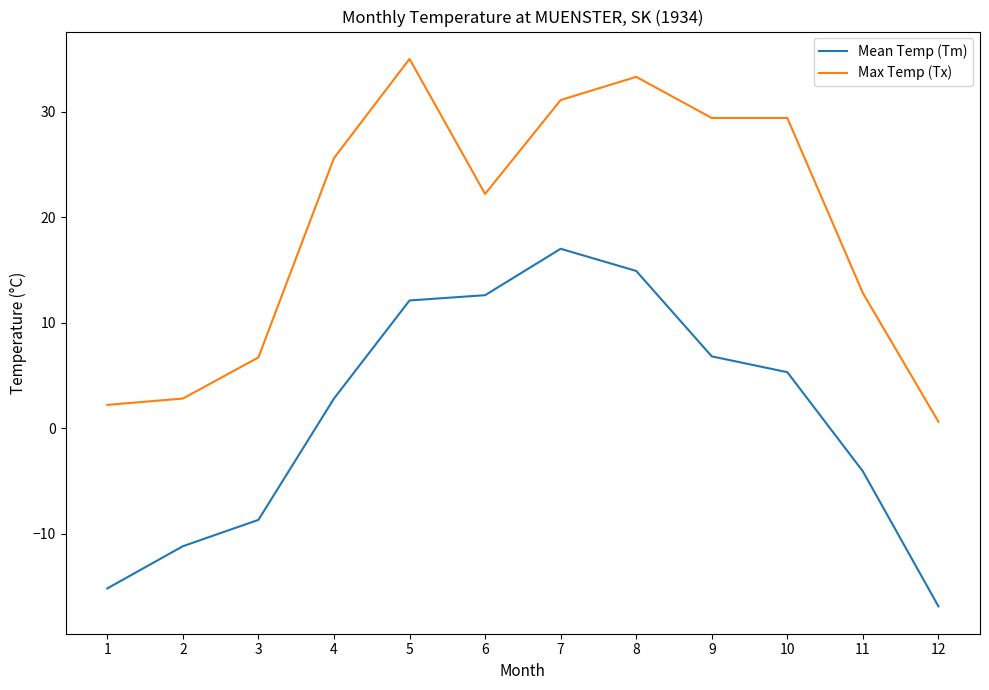

Reading left to right, list all the values displayed in this chart.

Mean Temp (Tm): 1=-15.2	2=-11.2	3=-8.7	4=2.8	5=12.1	6=12.6	7=17.0	8=14.9	9=6.8	10=5.3	11=-4.1	12=-16.9
Max Temp (Tx): 1=2.2	2=2.8	3=6.7	4=25.6	5=35.0	6=22.2	7=31.1	8=33.3	9=29.4	10=29.4	11=12.8	12=0.6